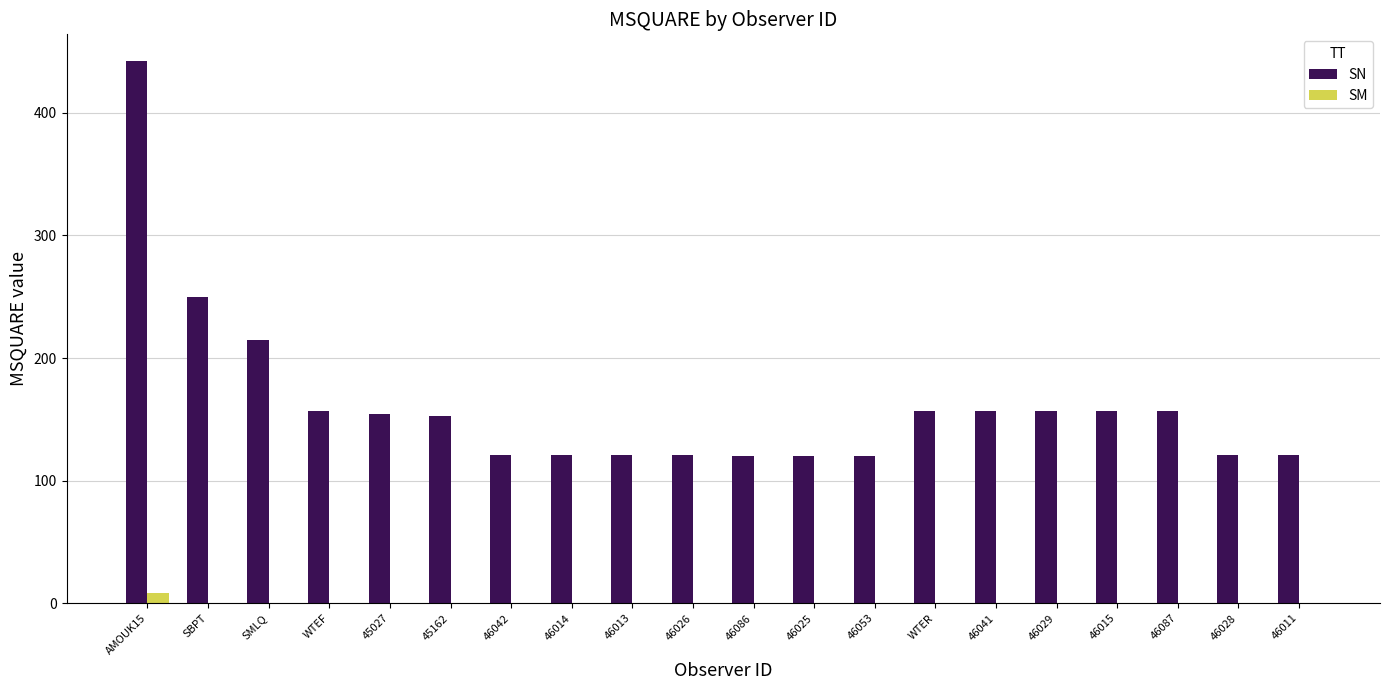

Are the bars grouped side by side (vs. stacked)?

Yes